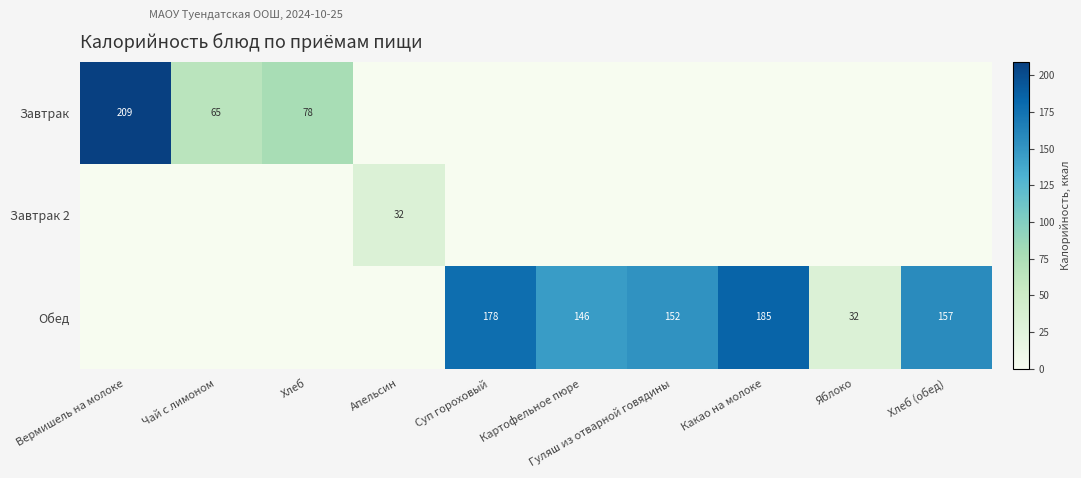

Is it true that Обед equals 22.1 at Яблоко?

False